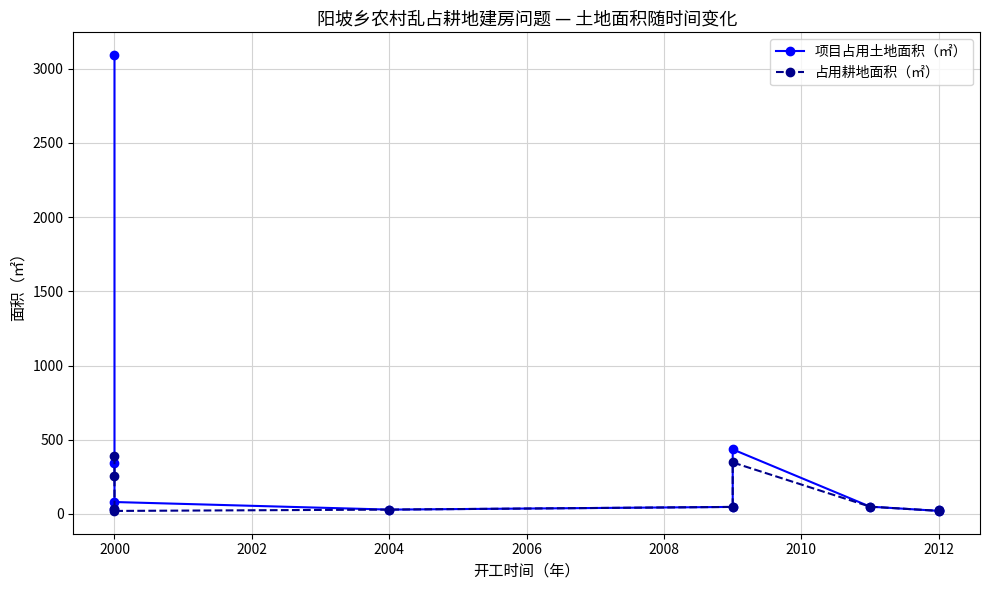

True or false: 占用耕地面积（㎡） and 项目占用土地面积（㎡） intersect in this chart.

False